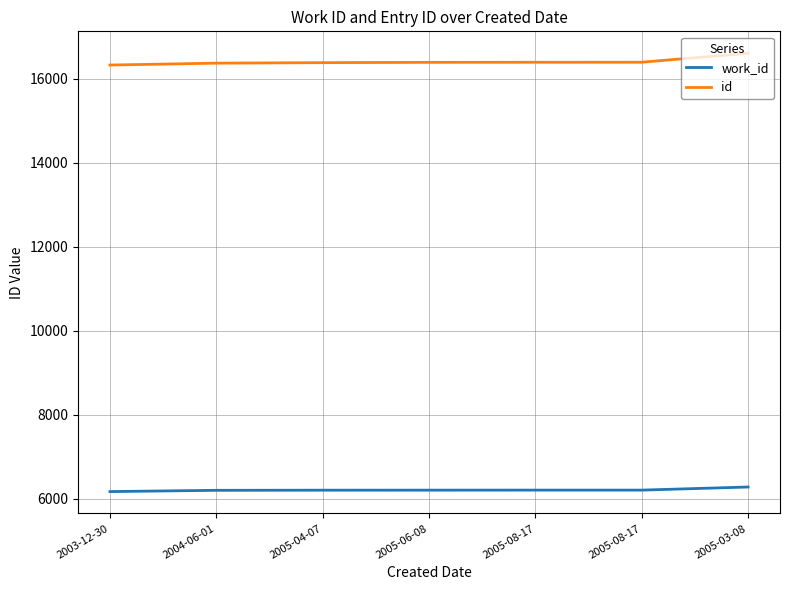

List the series in order of their overall mean, lowest first.

work_id, id